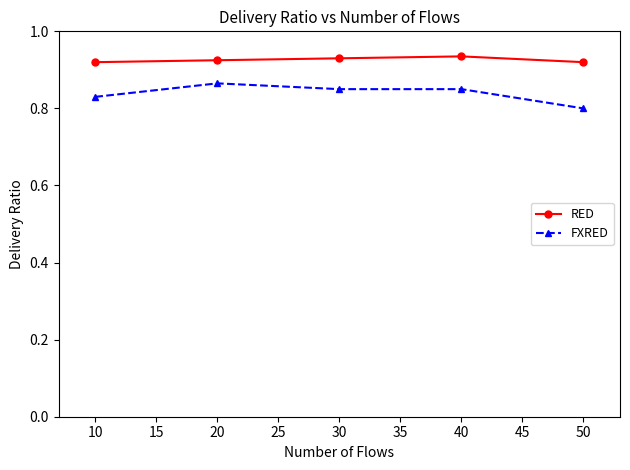

What is the sum of all RED values?

4.6